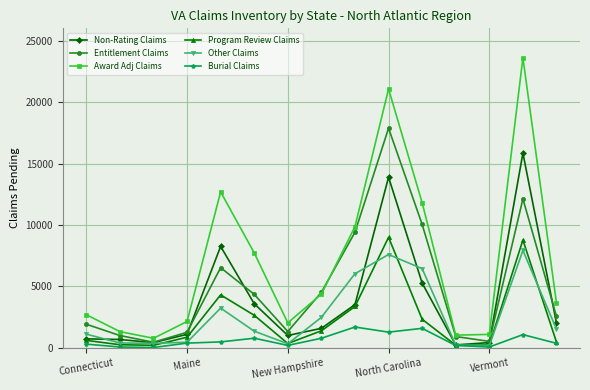

True or false: Program Review Claims has more than 1 points higher than both neighbors.

True